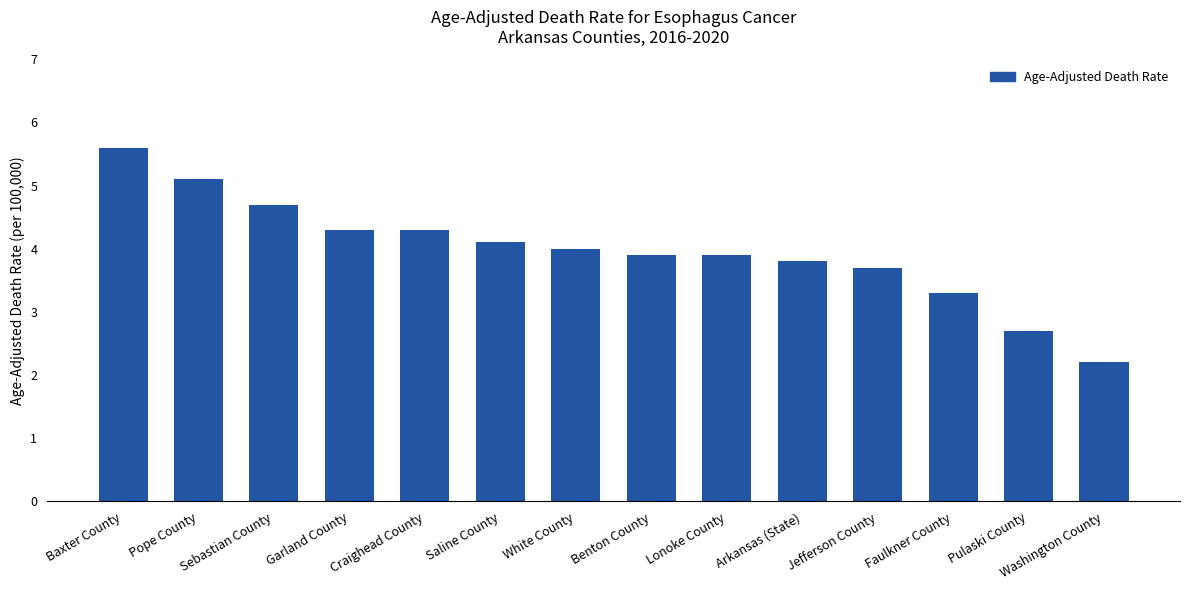

The chart shows a value of 3.9 at Lonoke County. True or false?

True